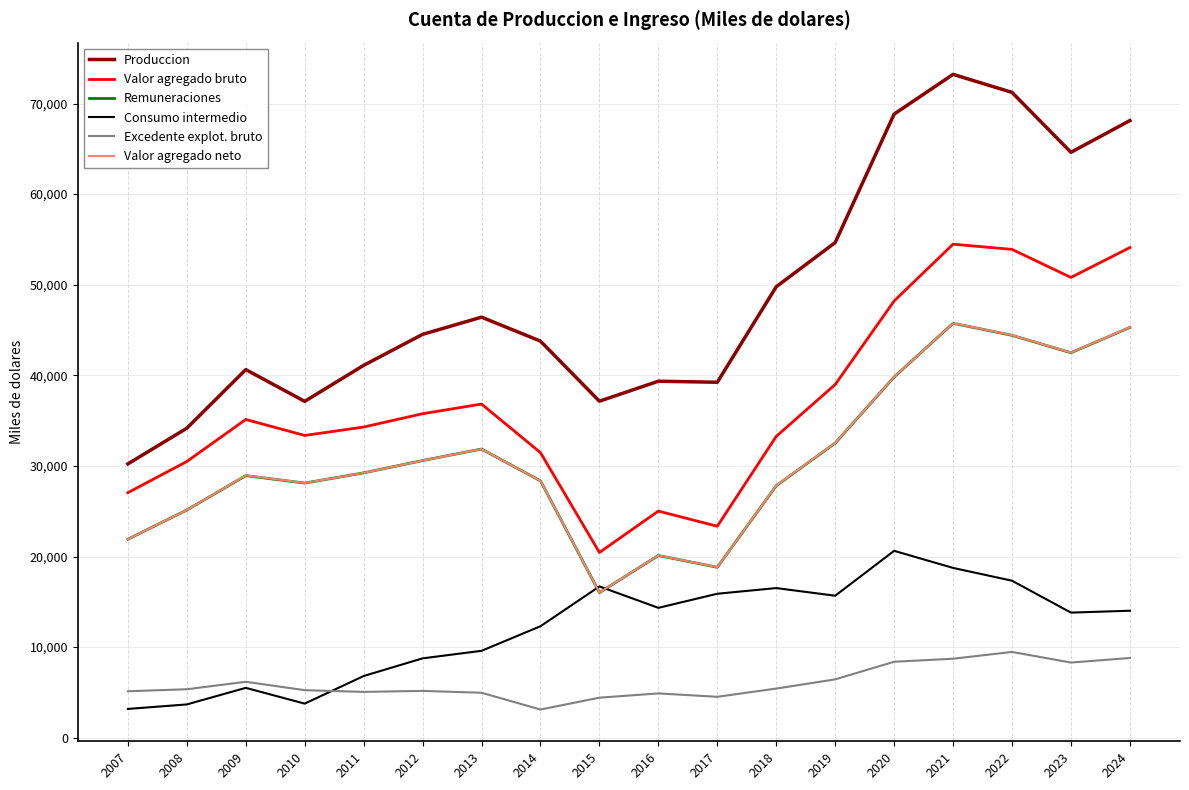

Which label corresponds to the largest value in the chart?

2021